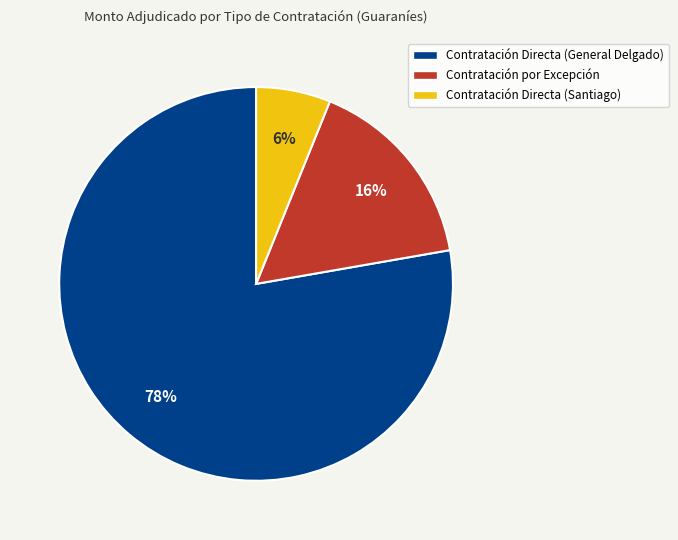

To the nearest percent, what is the difference between the largest and smallest slice percentages?

72%